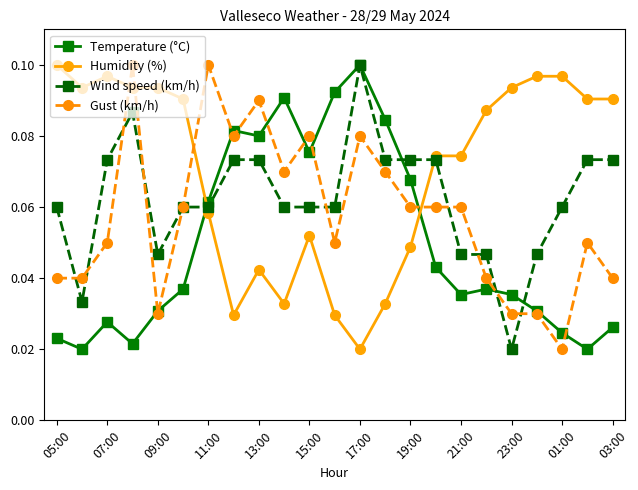

True or false: Temperature (°C) has more than 0 interior local peaks.

True